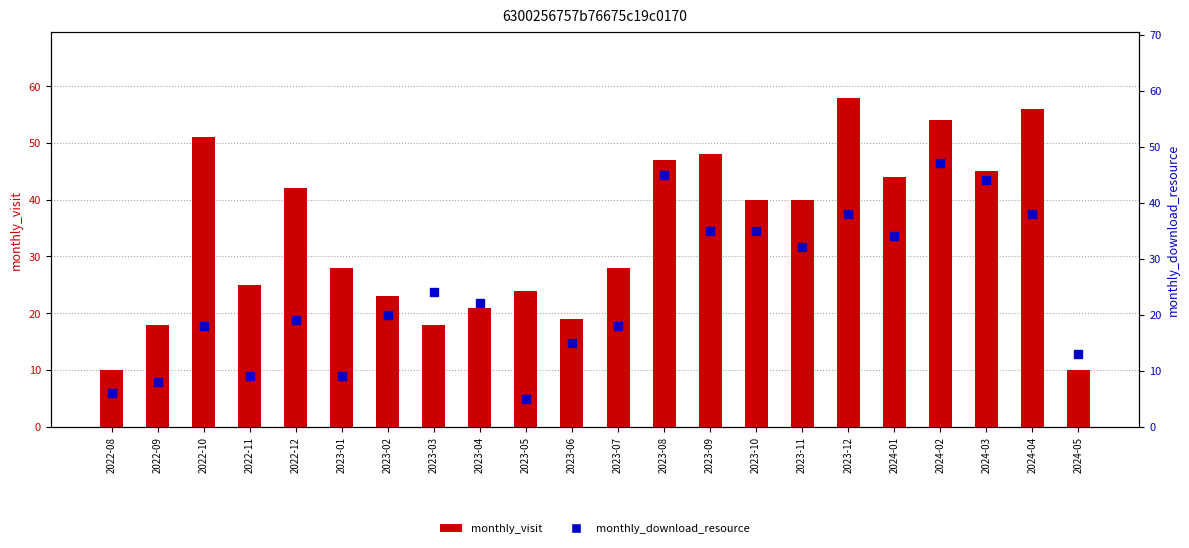

Which series has the widest spread of values?

monthly_visit